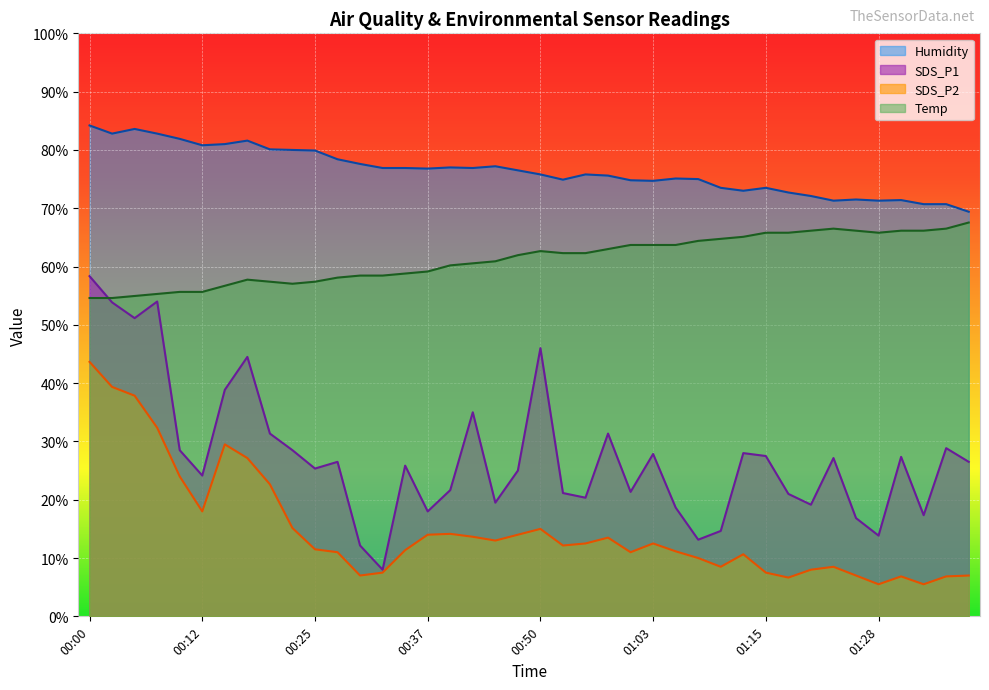

What is the label of the 13th point from the right?

01:08